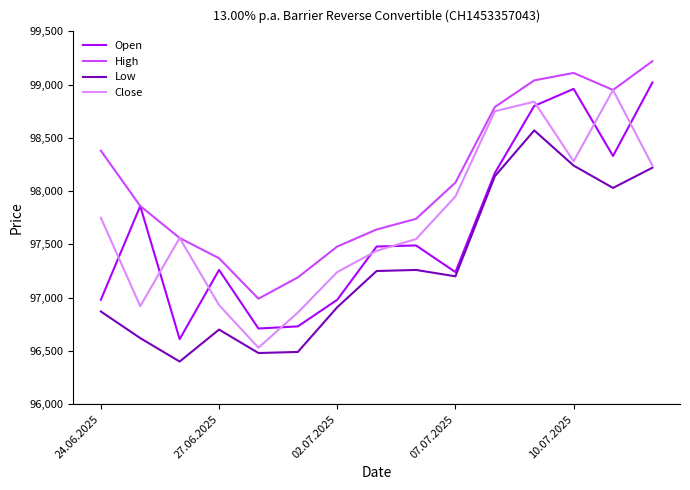

Which series has the largest total across all categories?

High